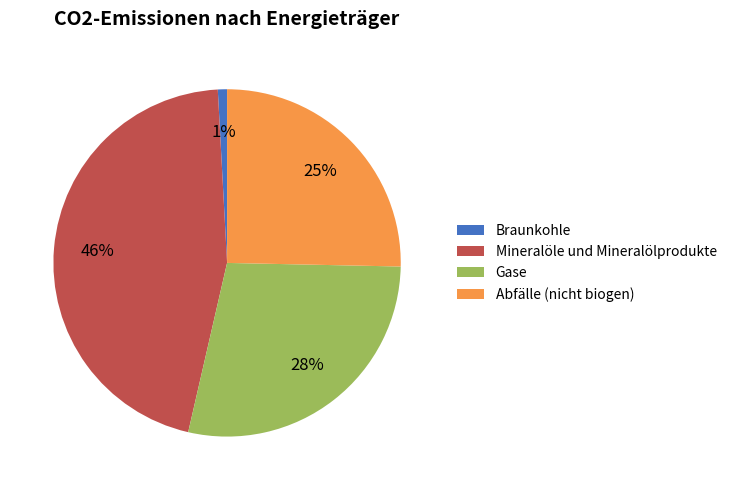

To the nearest percent, what is the average slice percentage?

25%